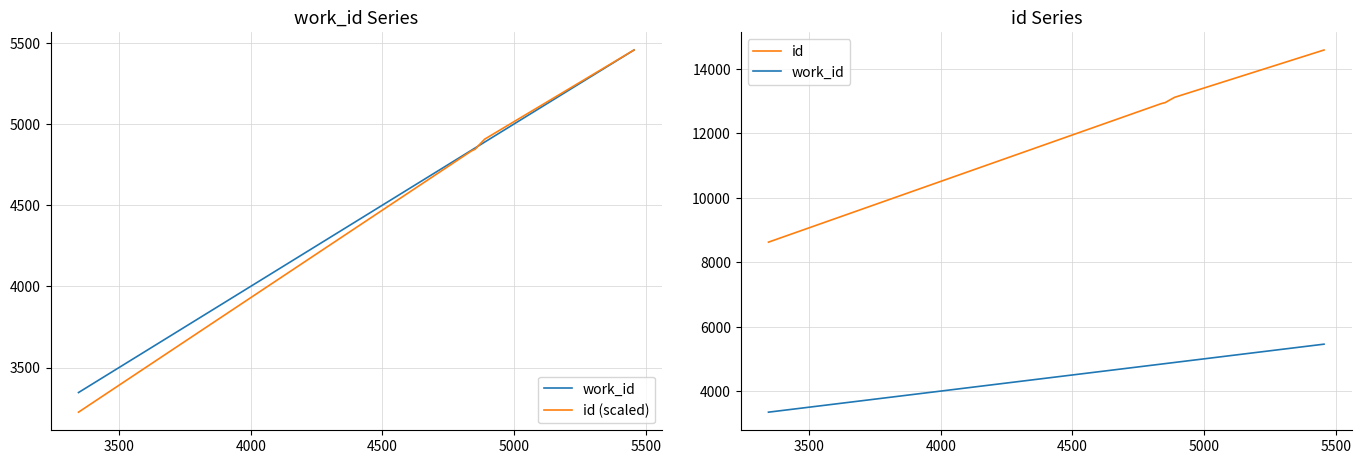

Rank the series at 3500 from highest to lowest value.

id, work_id, id (scaled)